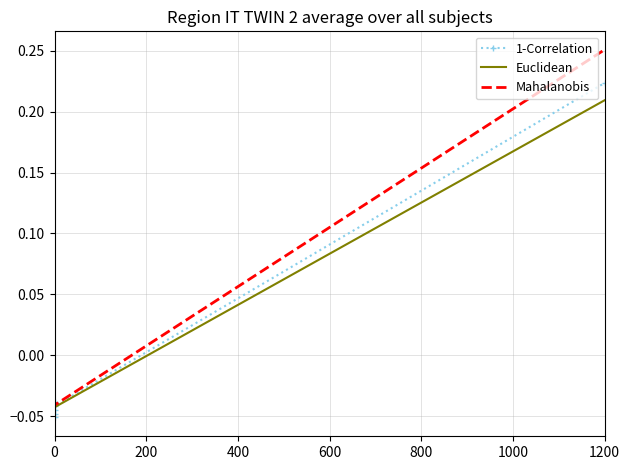

Between 600 and 800, which series saw the biggest shift?

Mahalanobis